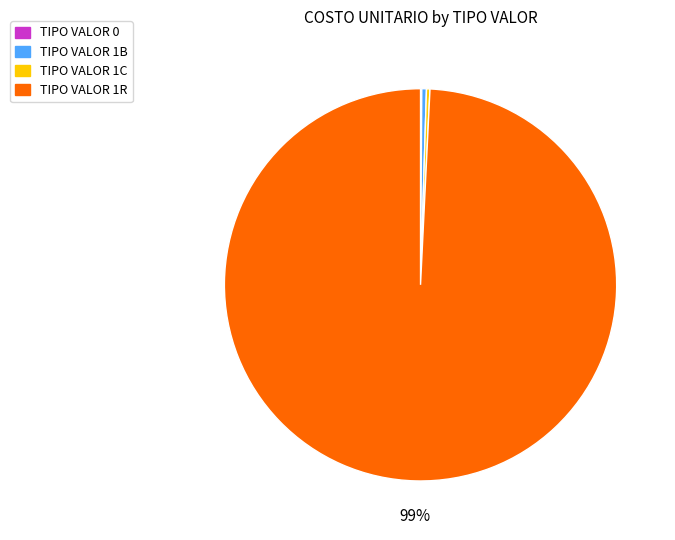

To the nearest percent, what is the average slice percentage?

25%